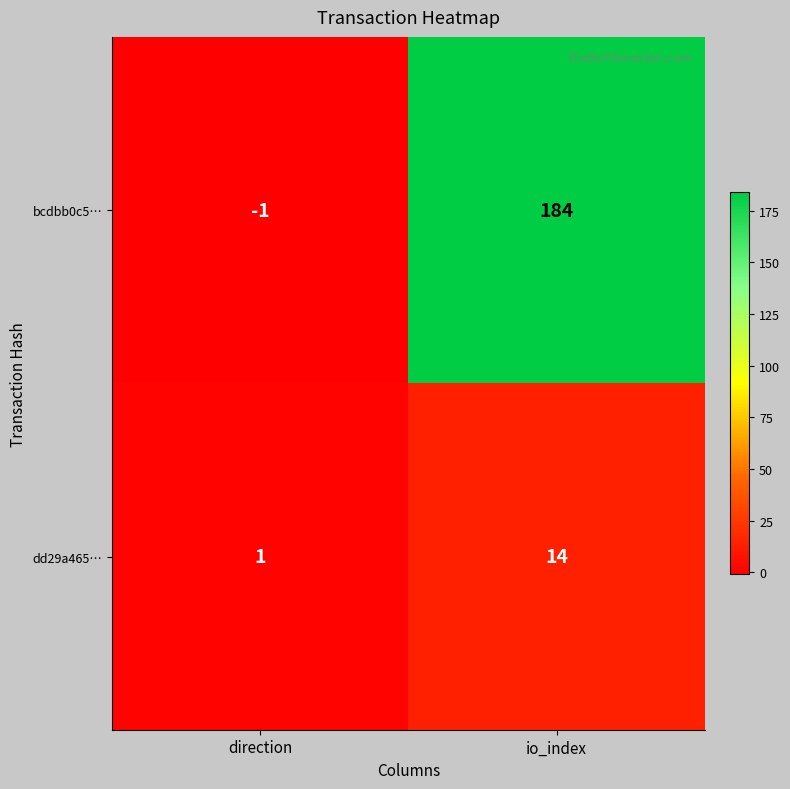

True or false: dd29a465… has a value of 1 at direction.

True